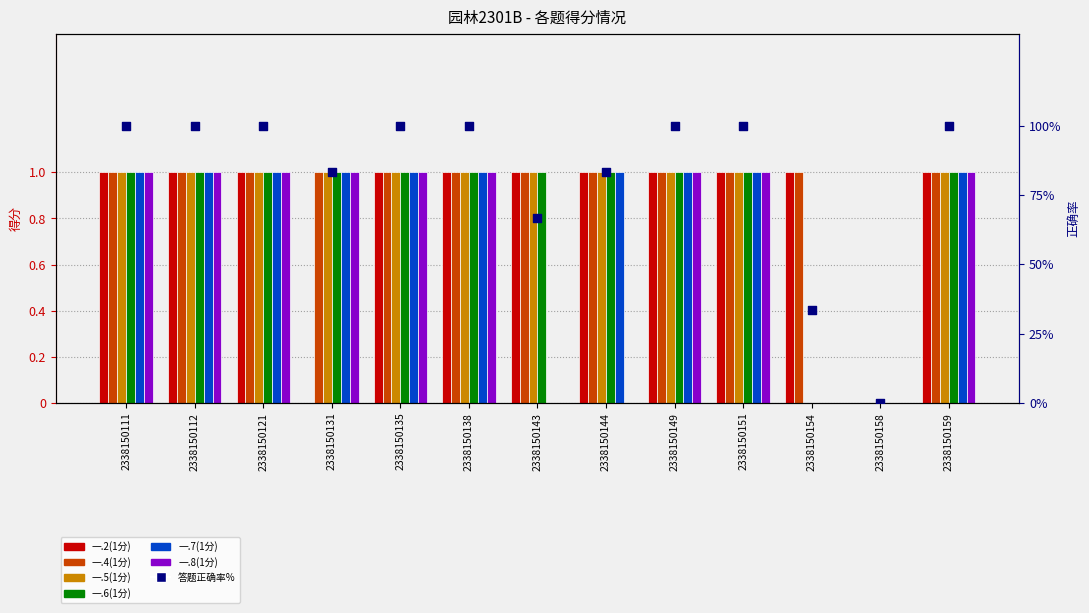

At which category is the sum across all series the highest?

2338150111